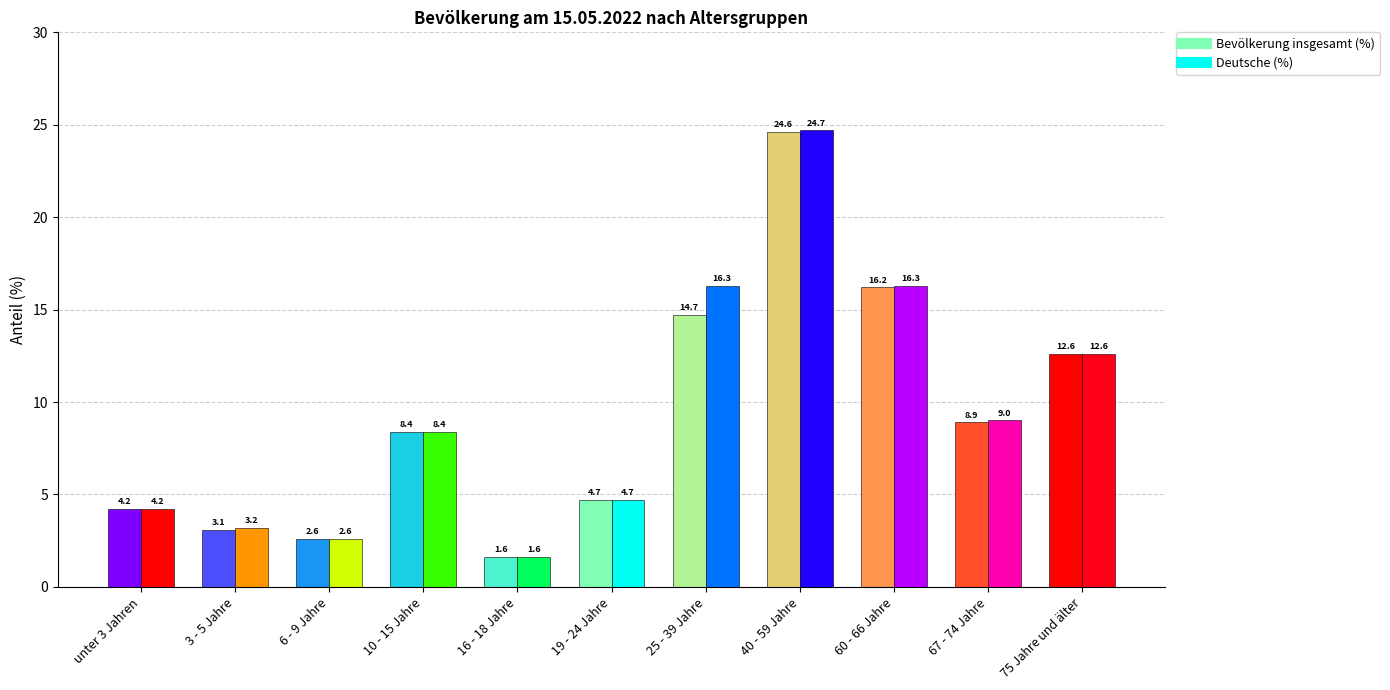

What is the average value of the Bevölkerung insgesamt (%) series?

9.2